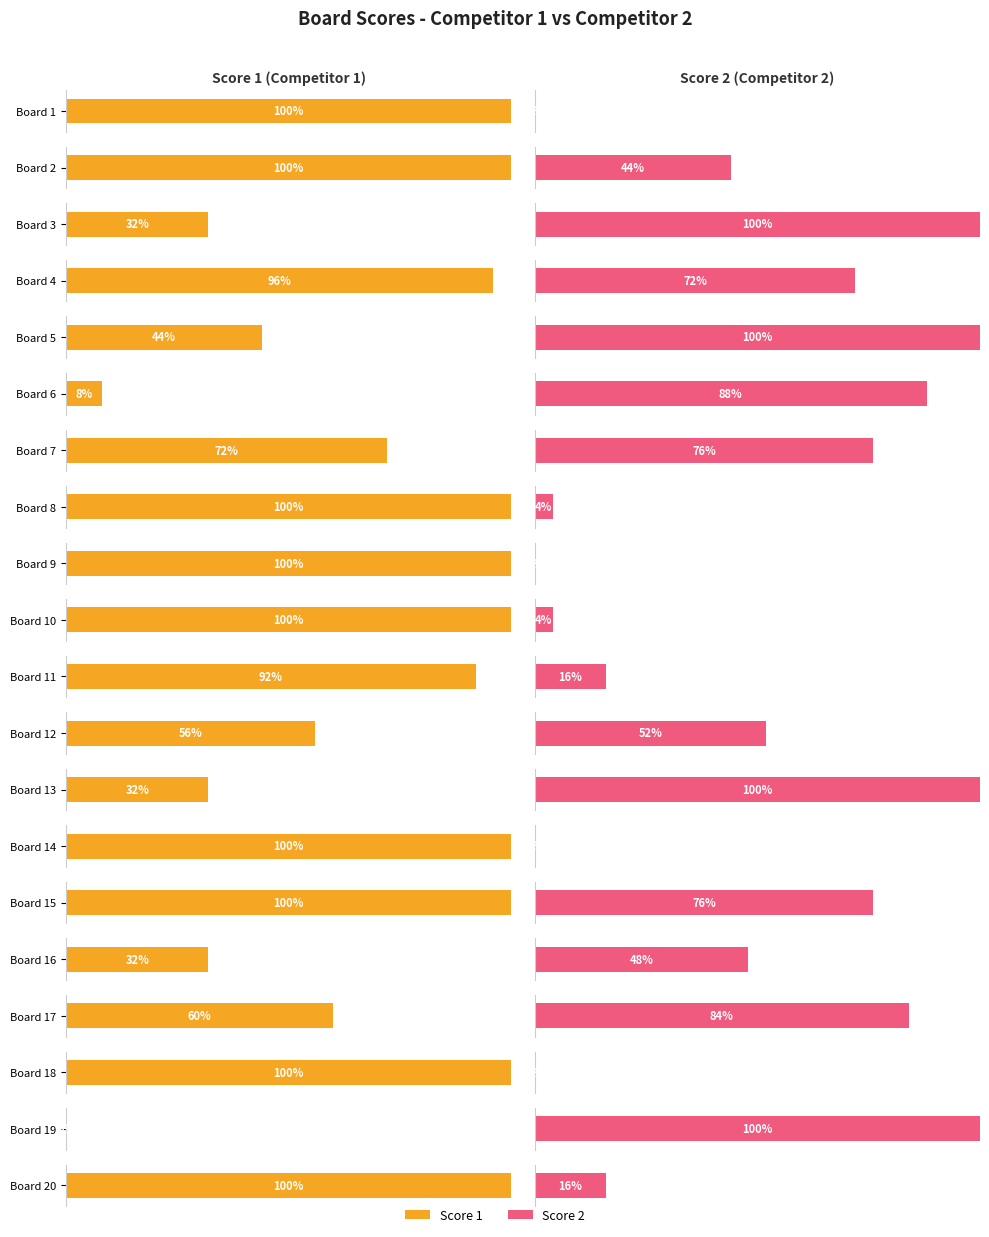

What are all the series names shown in the legend?

Score 1, Score 2